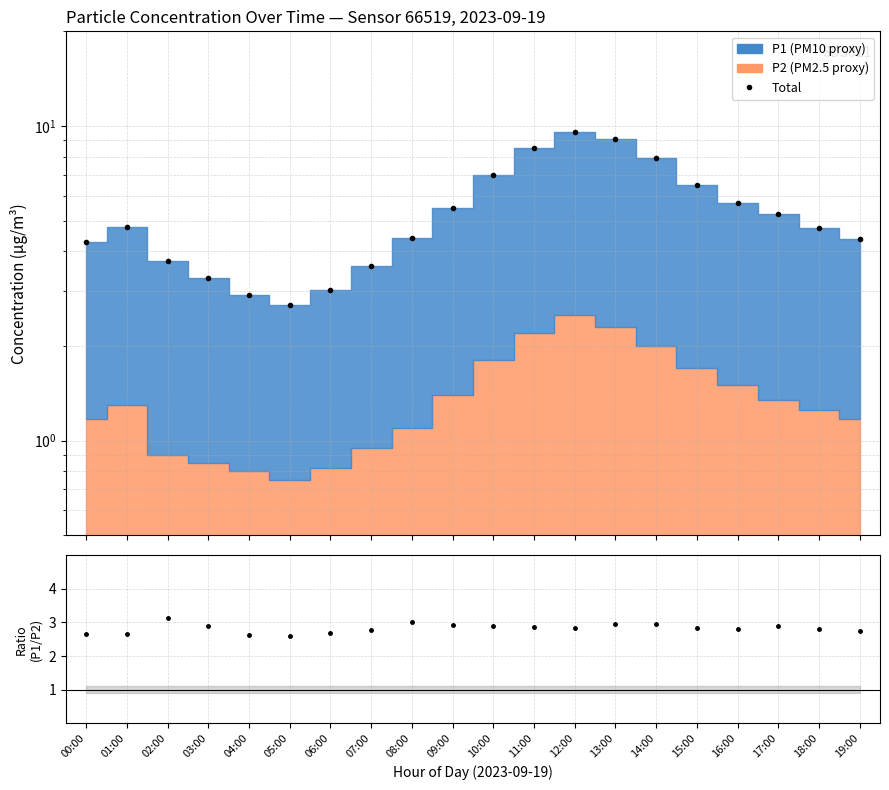

What is the difference between the maximum and minimum values in the P1/P2 series?

0.5